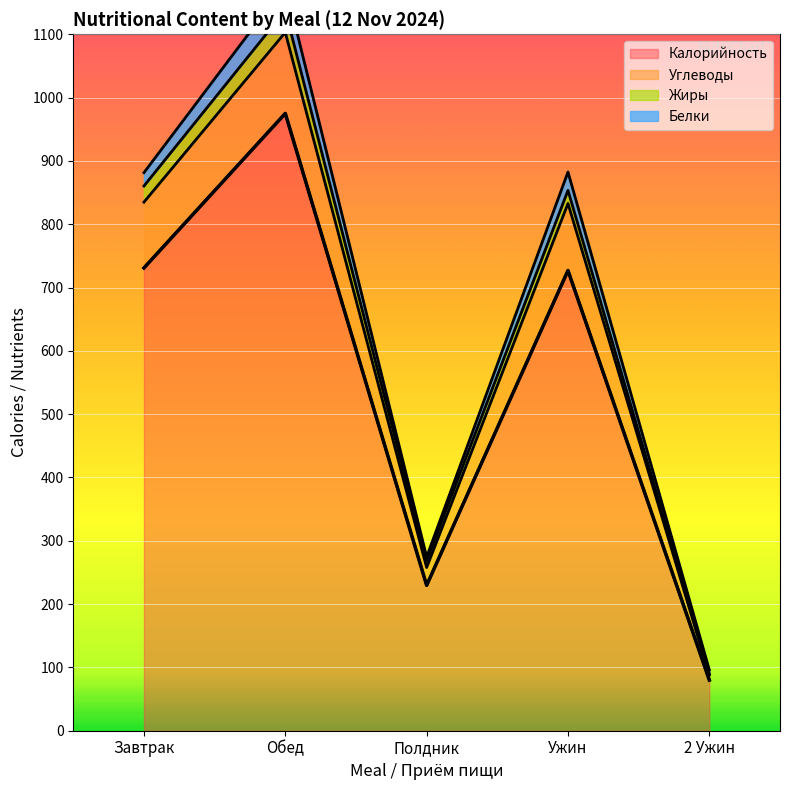

Which category has the highest value in the Калорийность series?

Обед